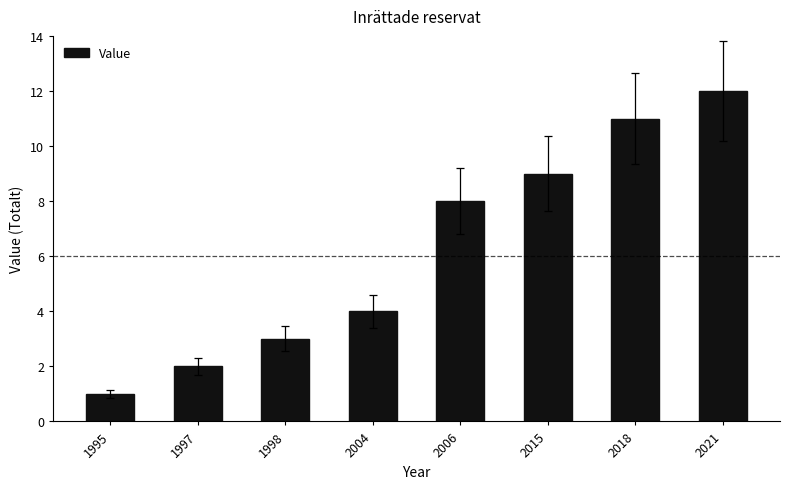

What is the value of the 2nd bar from the left?

2